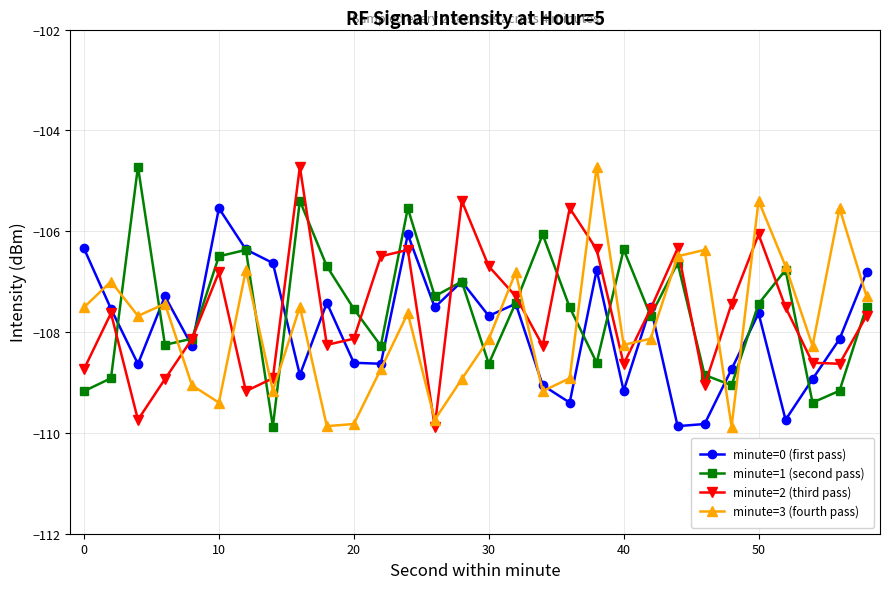

How many lines are shown in the chart?

4